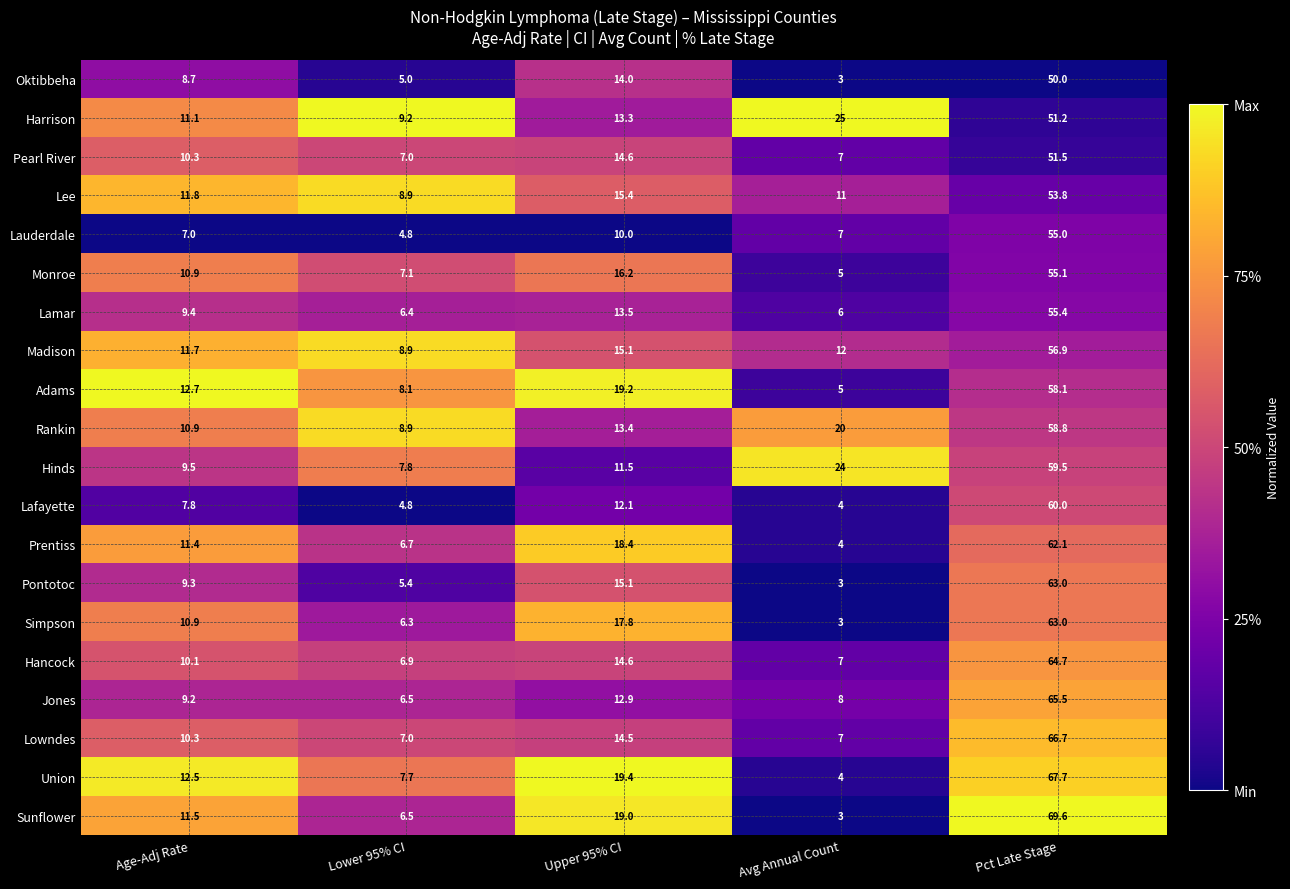

Is it true that Oktibbeha equals 50.0 at Pct Late Stage?

True